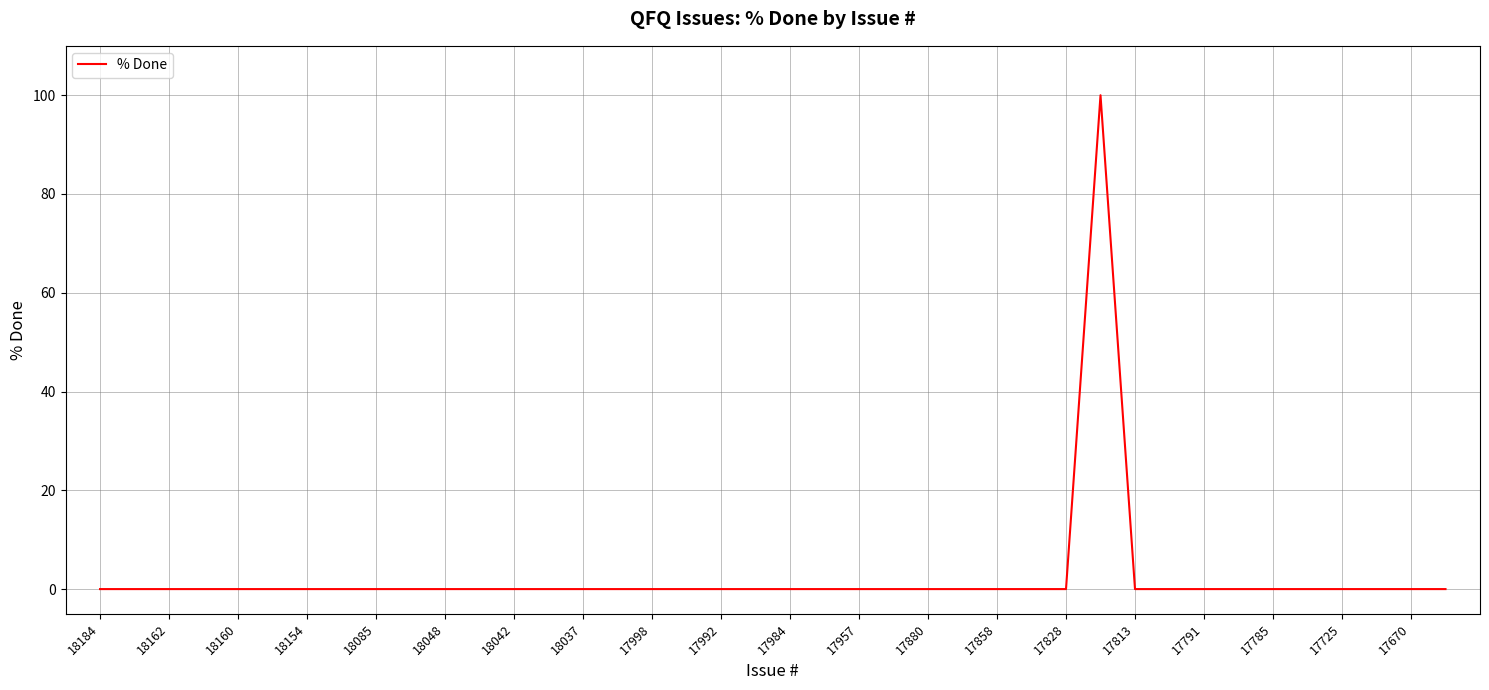

What is the greatest value displayed?

100